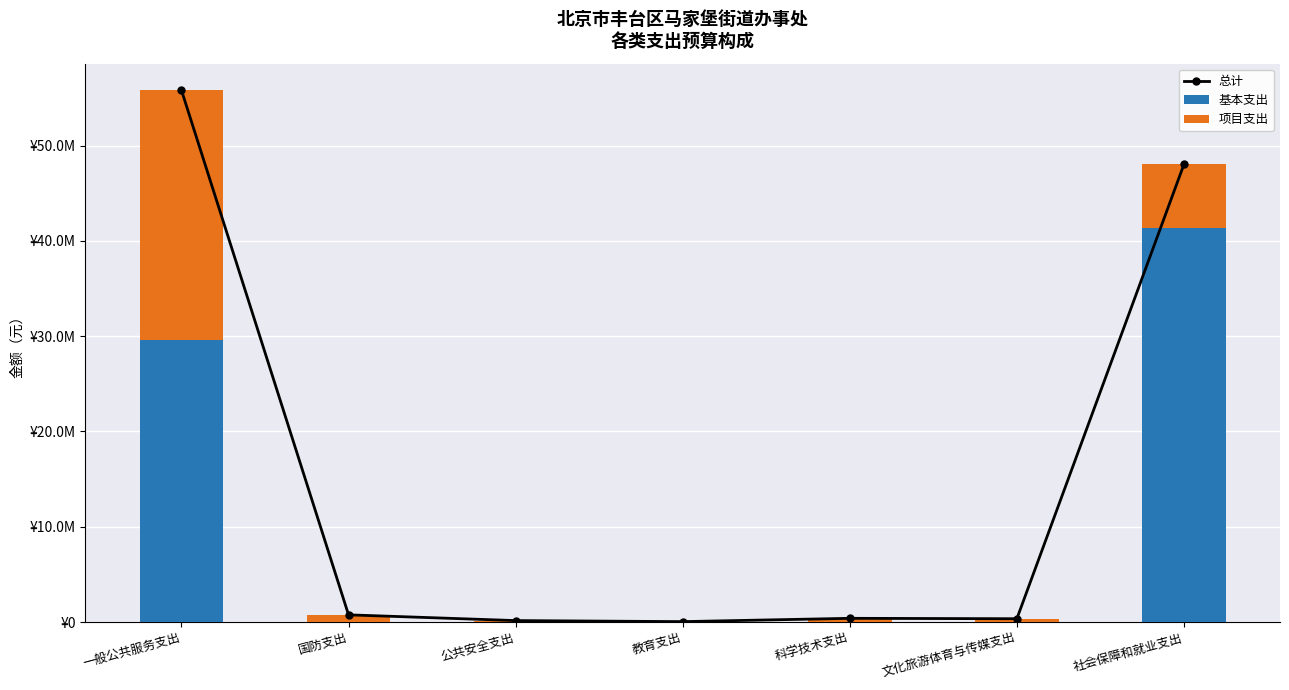

What is the difference between the second highest and minimum values in the 项目支出 series?

6625195.0